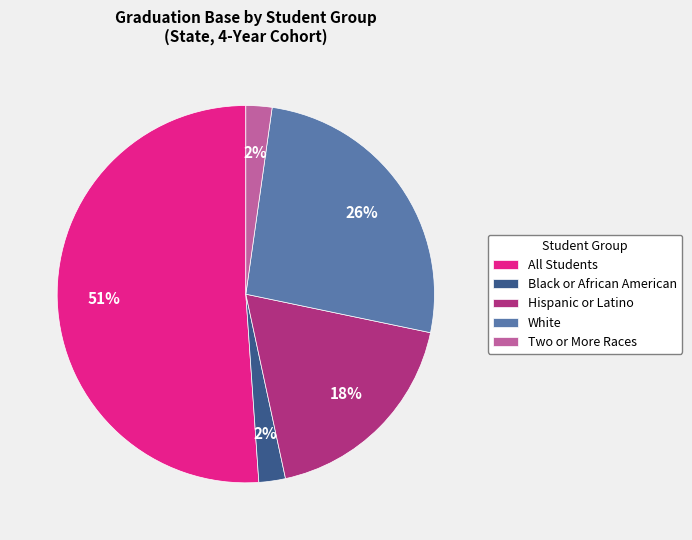

To the nearest percent, what is the difference between the largest and smallest slice percentages?

49%